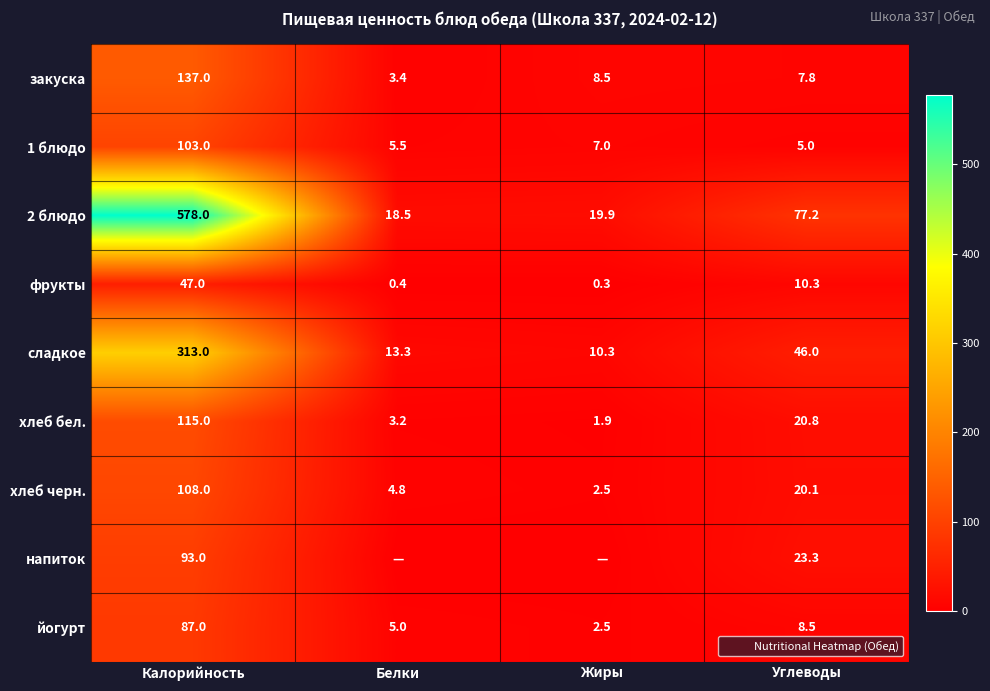

Which series changed the most between Белки and Жиры?

закуска